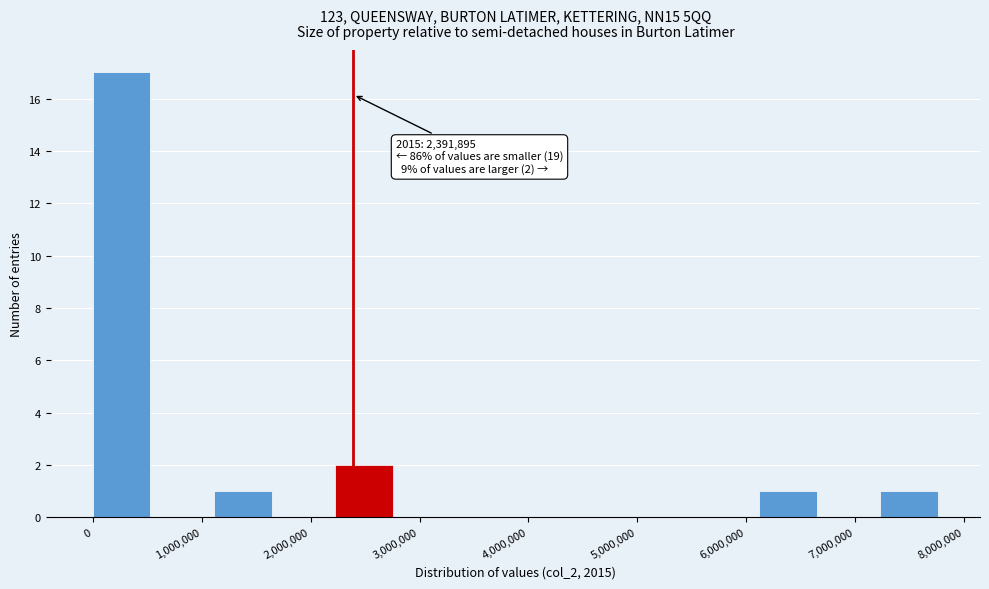

Which range on the x-axis has the tallest bar?

0 to 600000